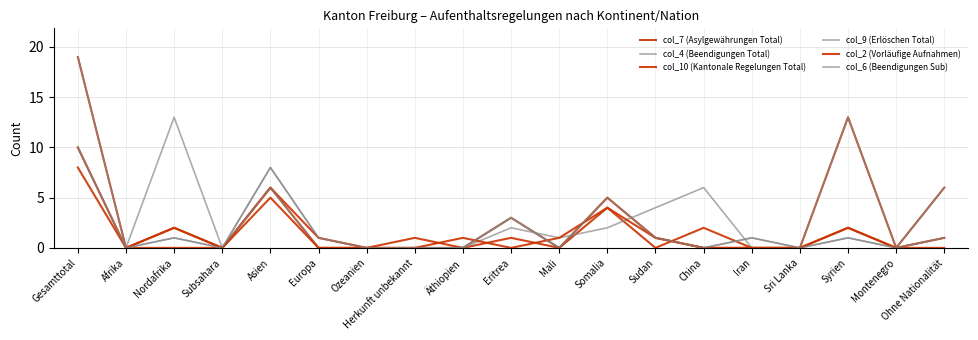

At which category does col_10 (Kantonale Regelungen Total) reach its first local peak?

Nordafrika